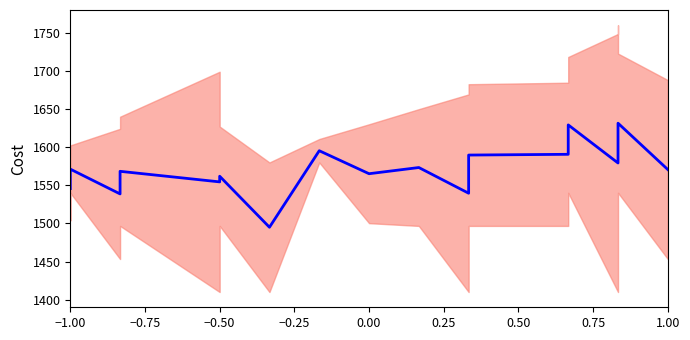

How many distinct data groups are displayed?

1